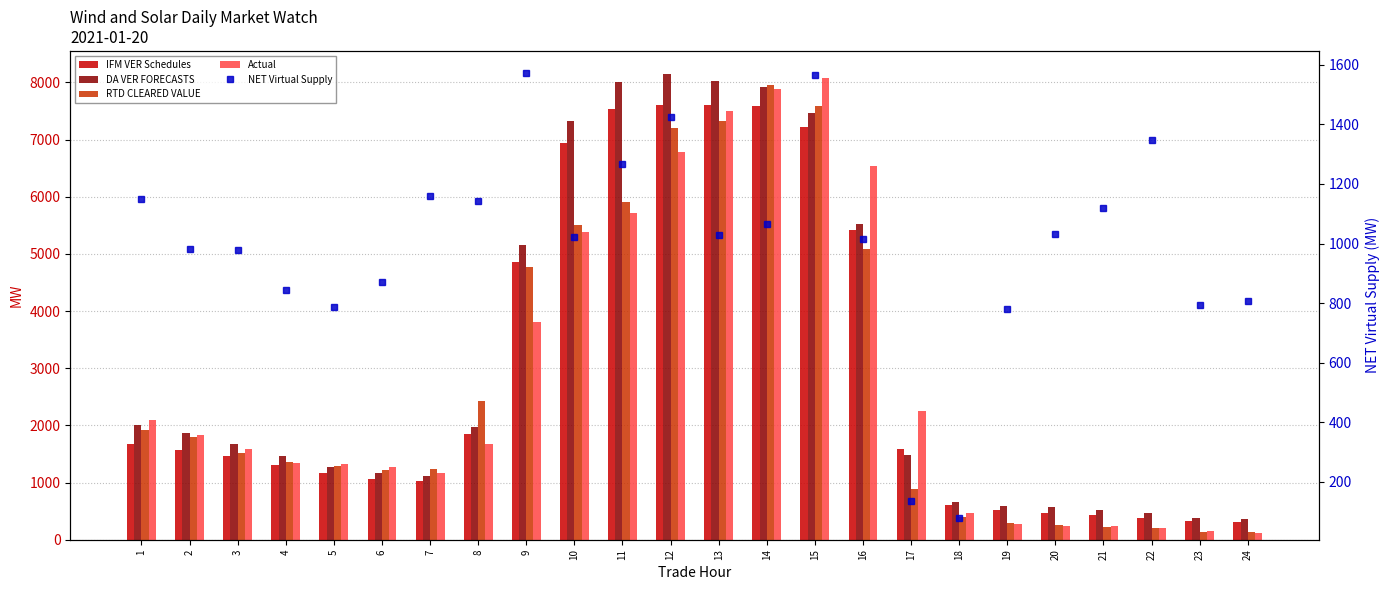

The RTD CLEARED VALUE series shows 10015.0 at 11. True or false?

False